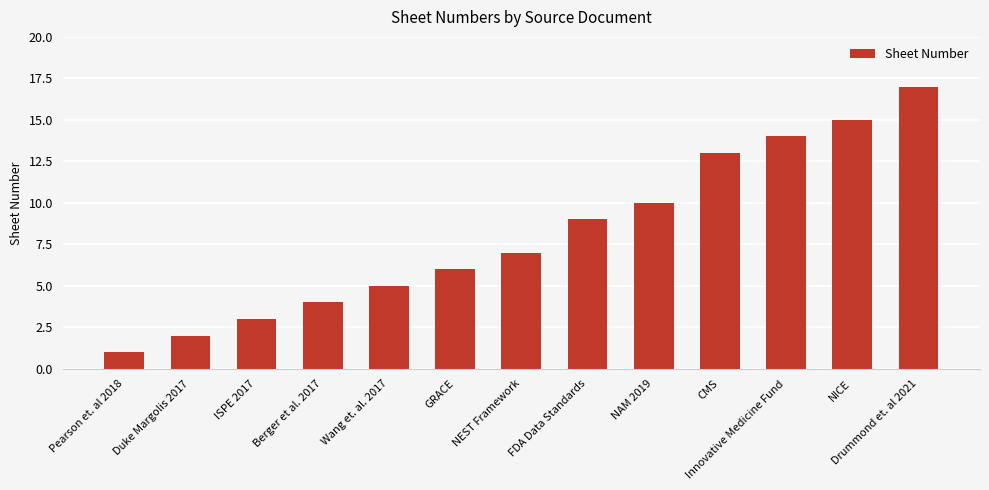

Does the chart contain any negative values?

No